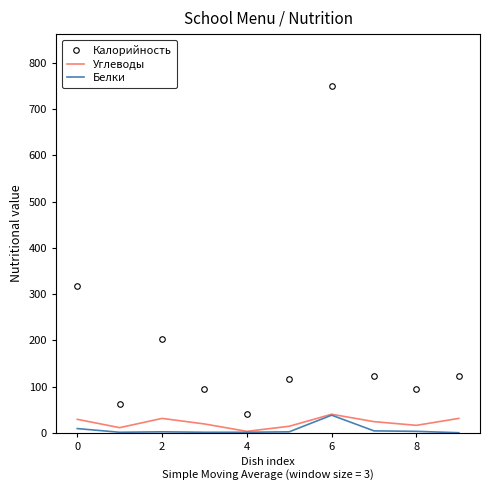

Which series has the widest spread of values?

Калорийность